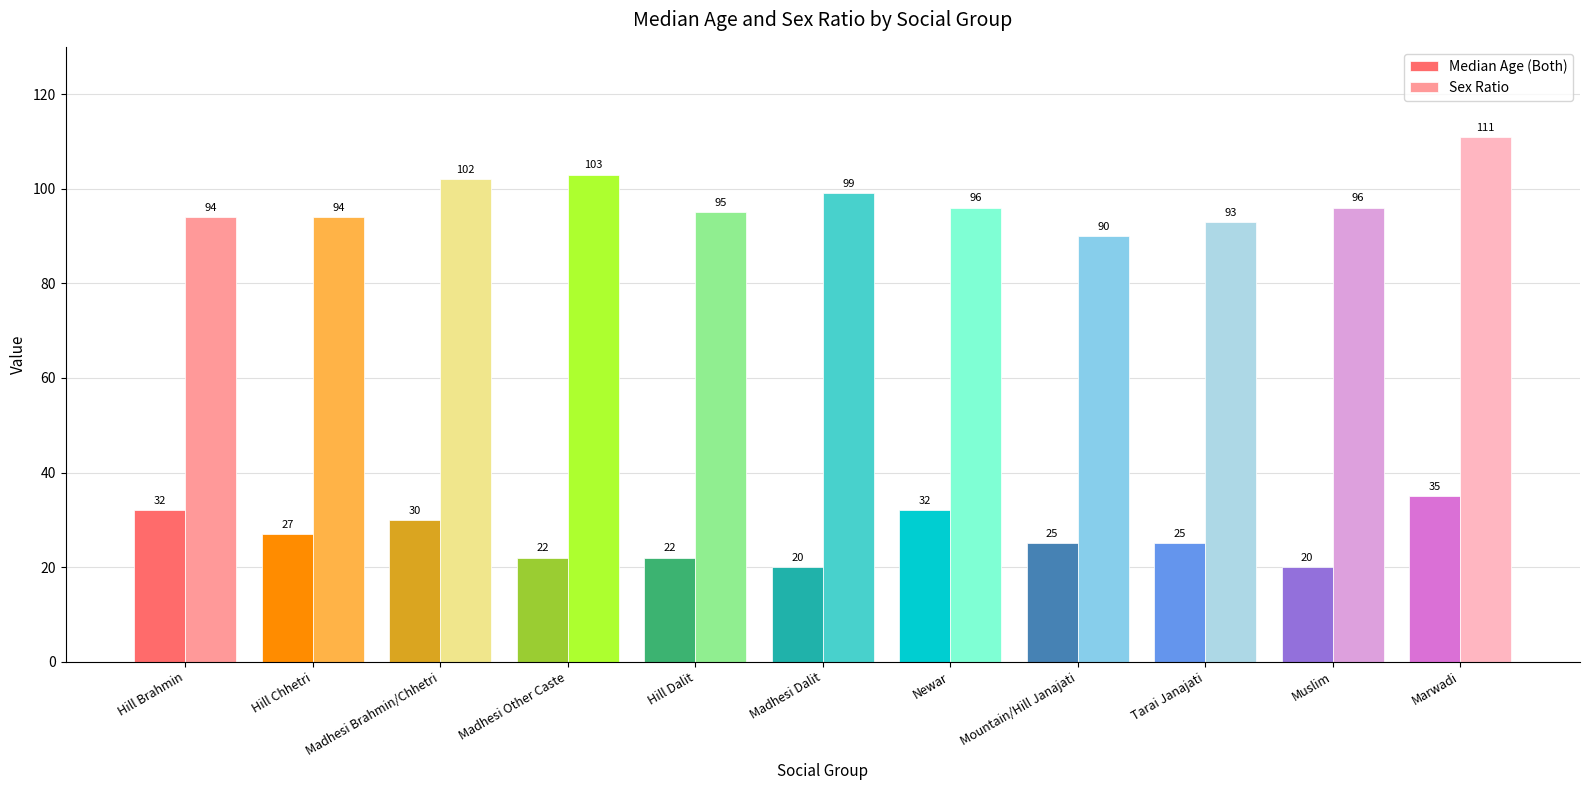

Rank the series by their average value, from lowest to highest.

Median Age (Both), Sex Ratio